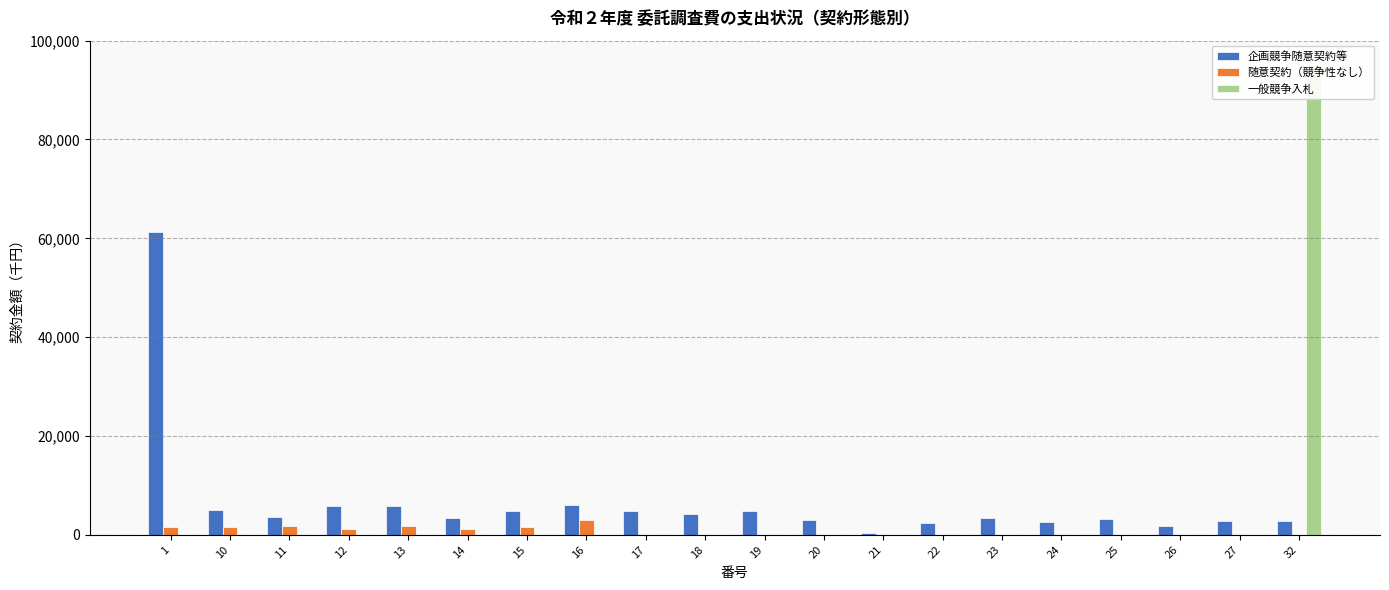

Reading left to right, list all the values displayed in this chart.

企画競争随意契約等: 1=61314	10=4946	11=3570	12=5749	13=5805	14=3343	15=4885	16=6047	17=4769	18=4275	19=4748	20=3004	21=437	22=2470	23=3404	24=2495	25=3201	26=1864	27=2719	32=2771
随意契約（競争性なし）: 1=1610	10=1650	11=1750	12=1160	13=1730	14=1230	15=1625	16=3000	17=0	18=0	19=0	20=0	21=0	22=0	23=0	24=0	25=0	26=0	27=0	32=0
一般競争入札: 1=0	10=0	11=0	12=0	13=0	14=0	15=0	16=0	17=0	18=0	19=0	20=0	21=0	22=0	23=0	24=0	25=0	26=0	27=0	32=94999